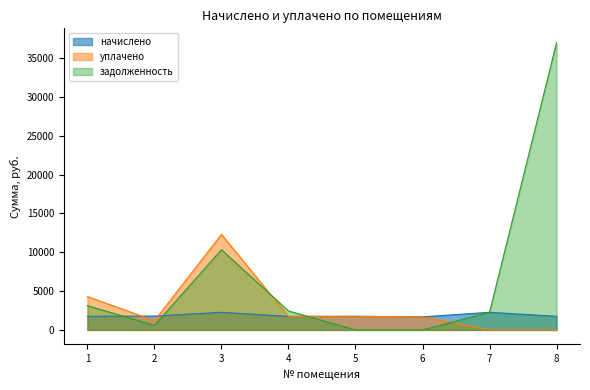

How many values in the задолженность series are below 2438?

4